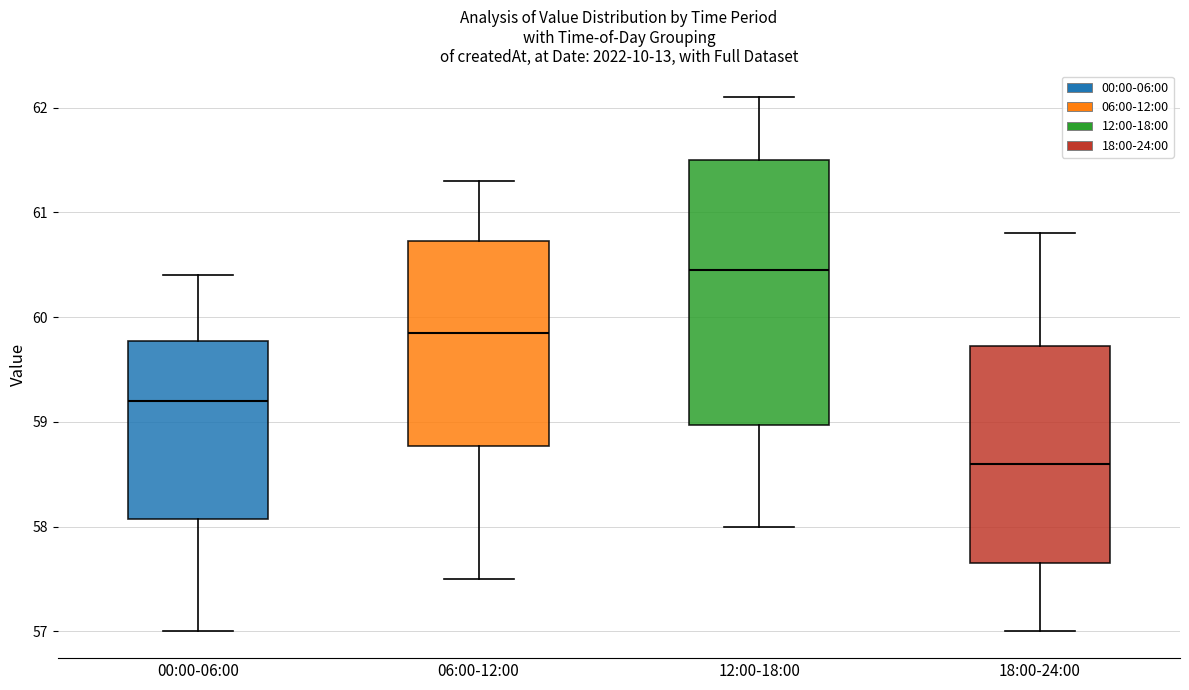

Which box has the highest median line?

12:00-18:00